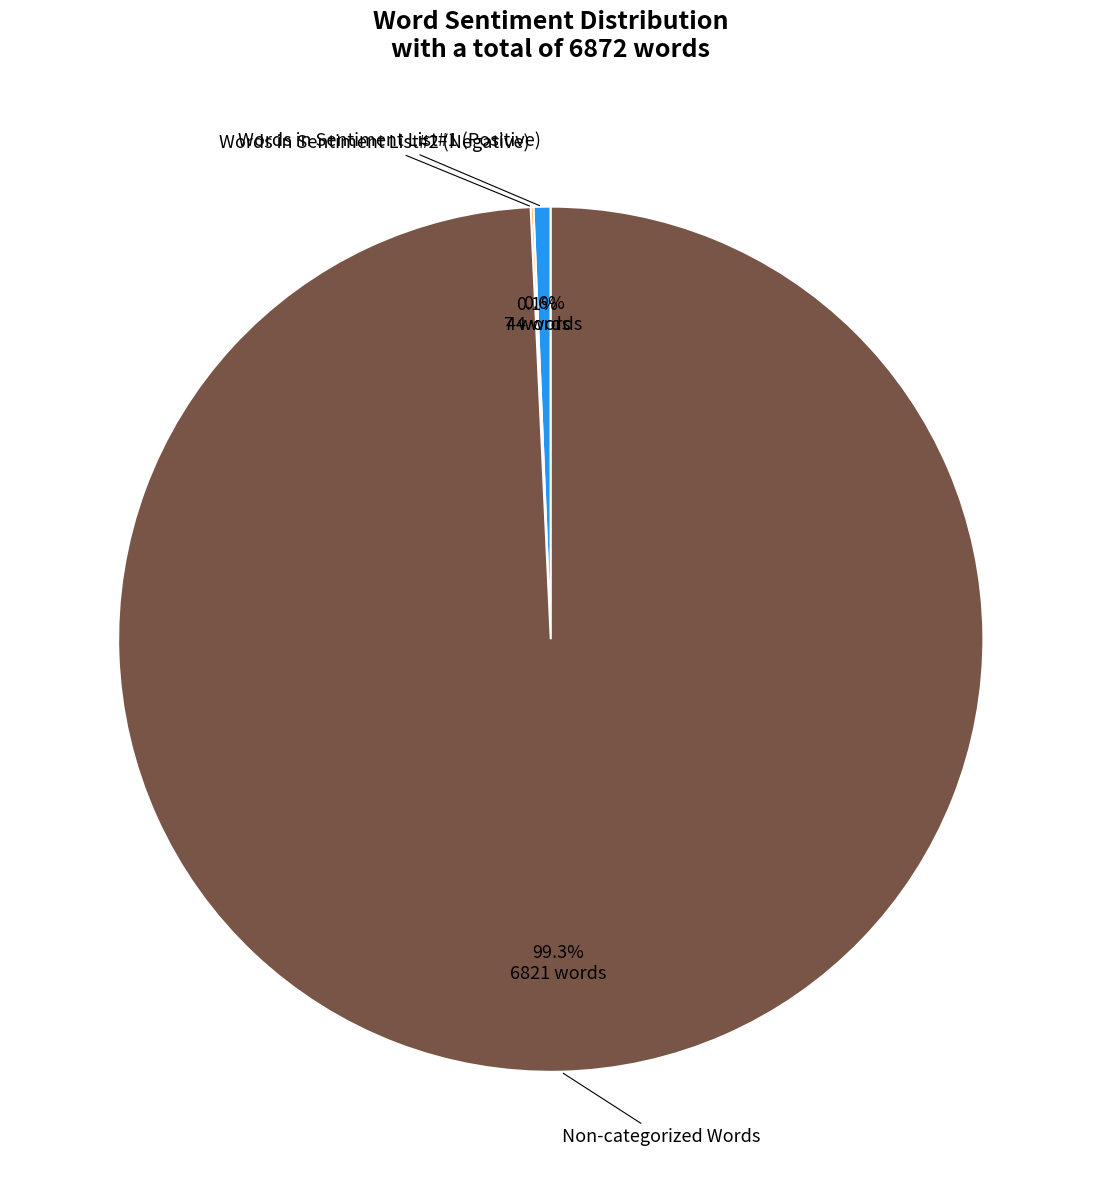

Is there a majority slice in this chart?

Yes